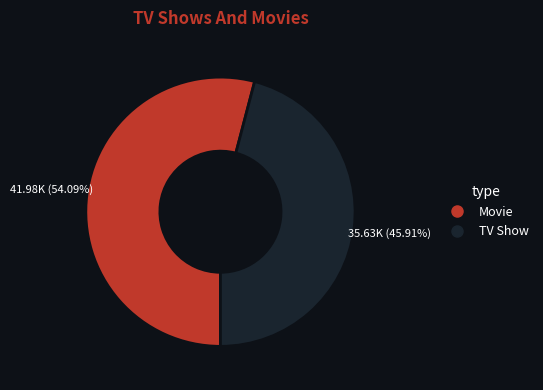

Does any single category account for the majority?

Yes